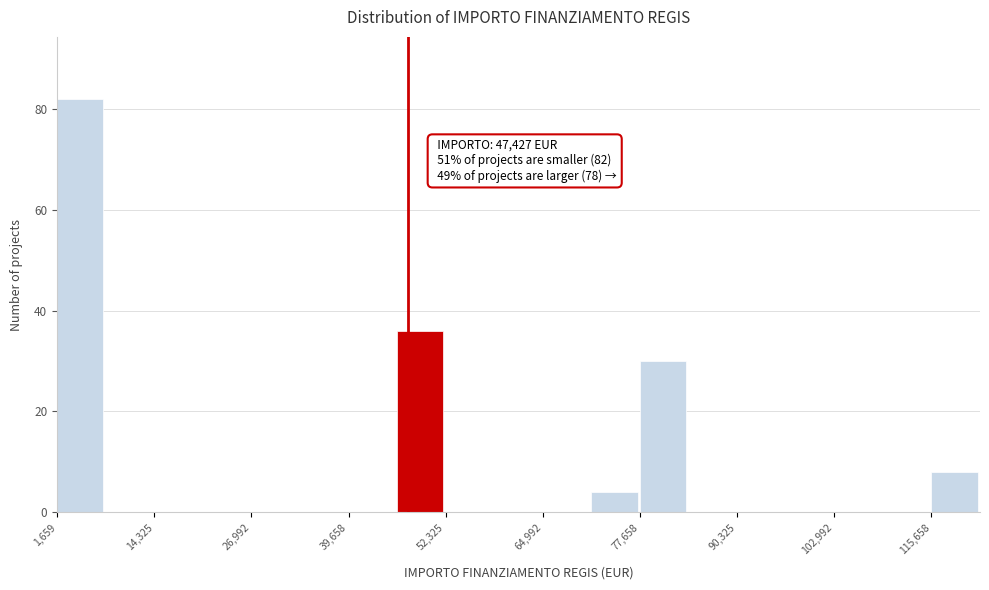

Around what value on the x-axis is the tallest bar? Give the approximate position of its centre, as read against the axis.

4000